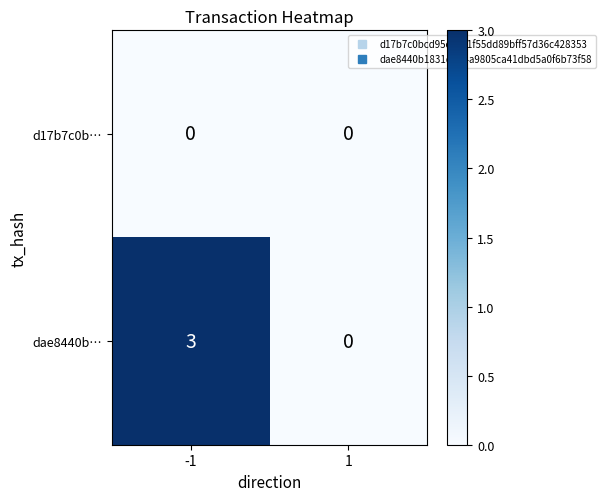

Which series changed the most between -1 and 1?

dae8440b…